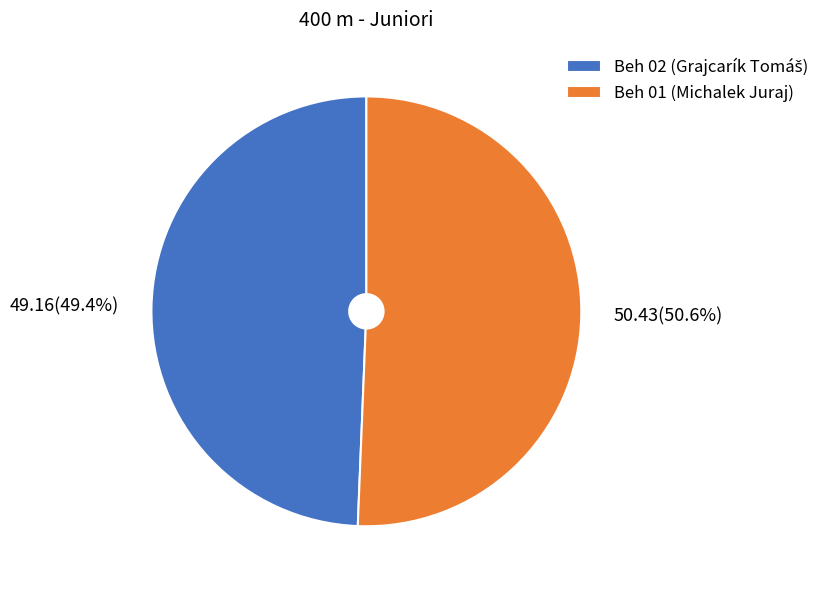

Which category accounts for the majority?

Beh 01 (Michalek Juraj)